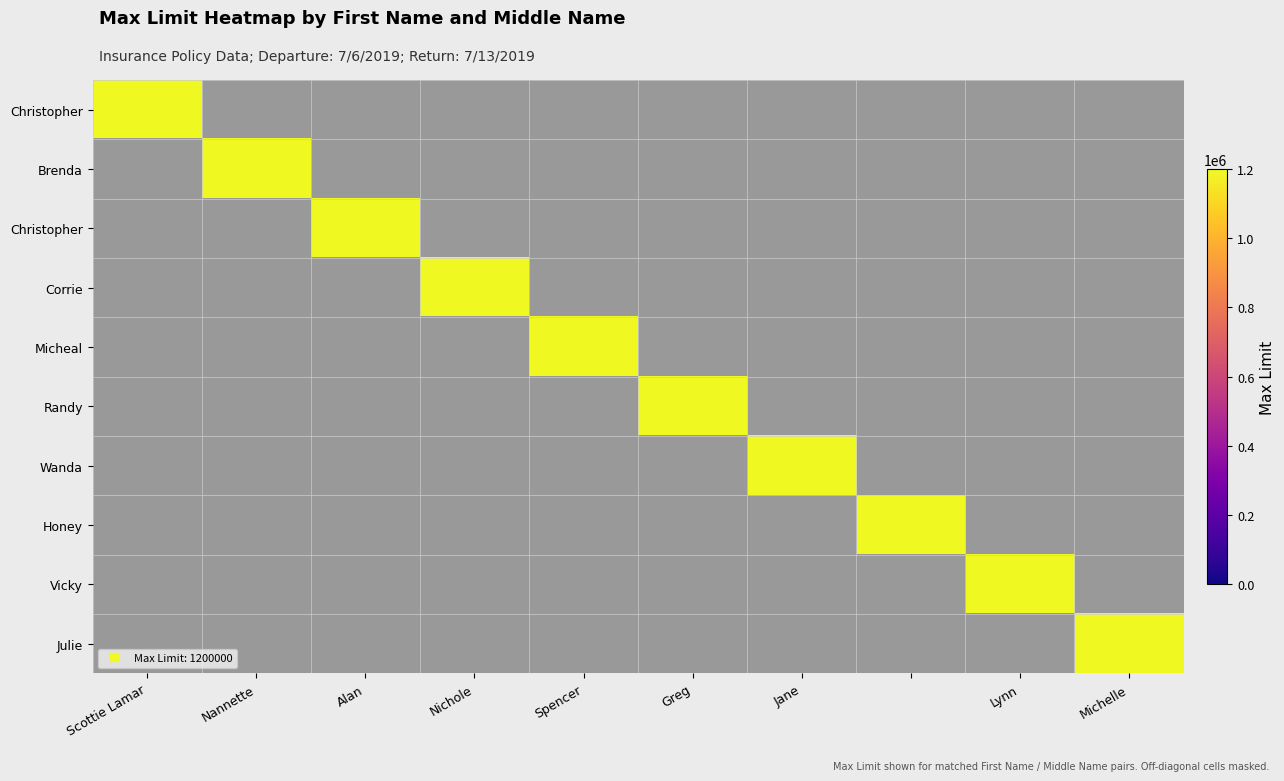

Between Christopher and Honey, which series saw the biggest shift?

Honey